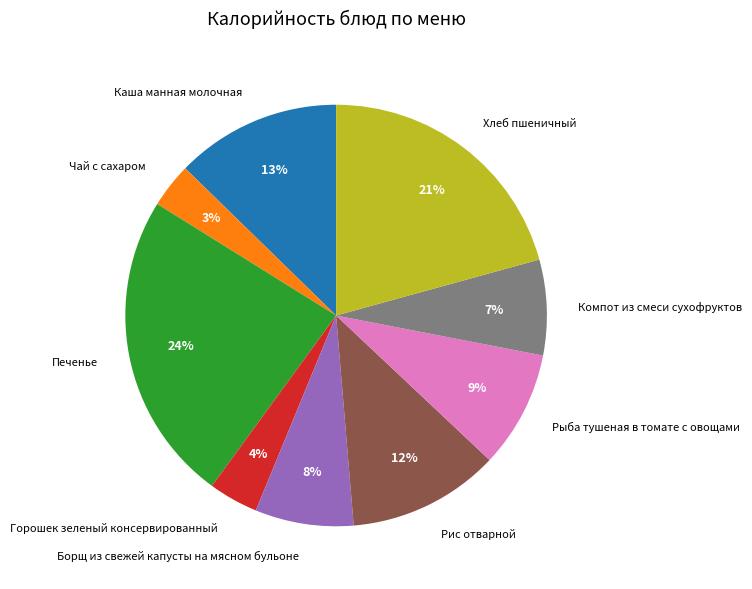

The Хлеб пшеничный slice represents 33% of the pie. True or false?

False